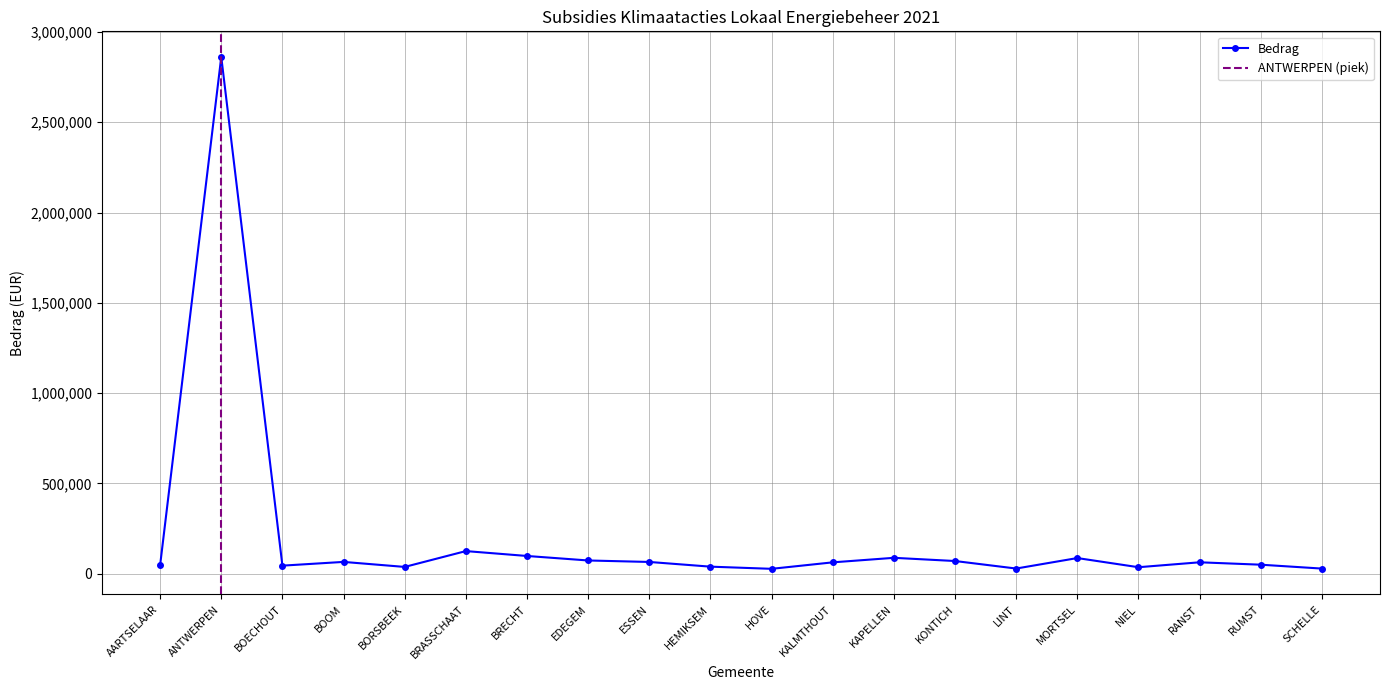

What is the change in value from MORTSEL to SCHELLE?

-58287.6